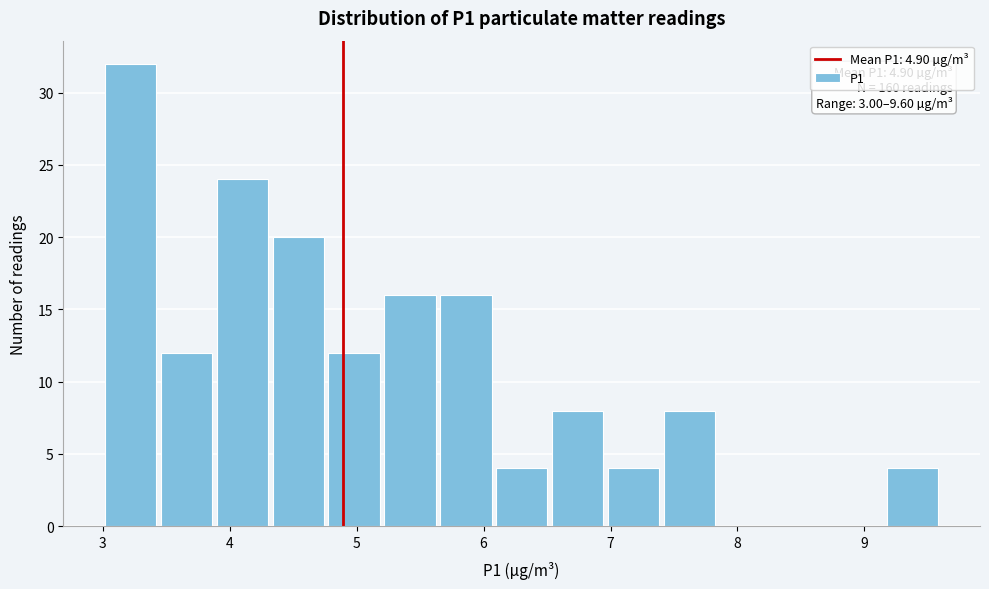

Over which range of the x-axis is the bar tallest?

3.00 to 3.44